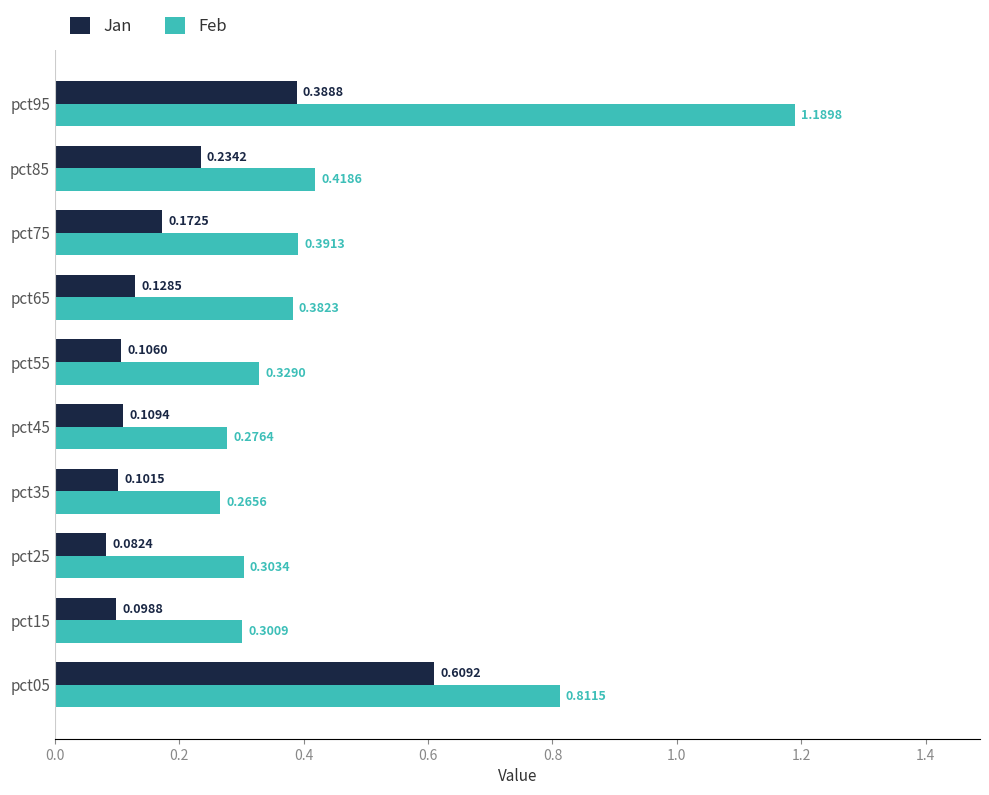

Between pct05 and pct95, which series saw the biggest shift?

Feb